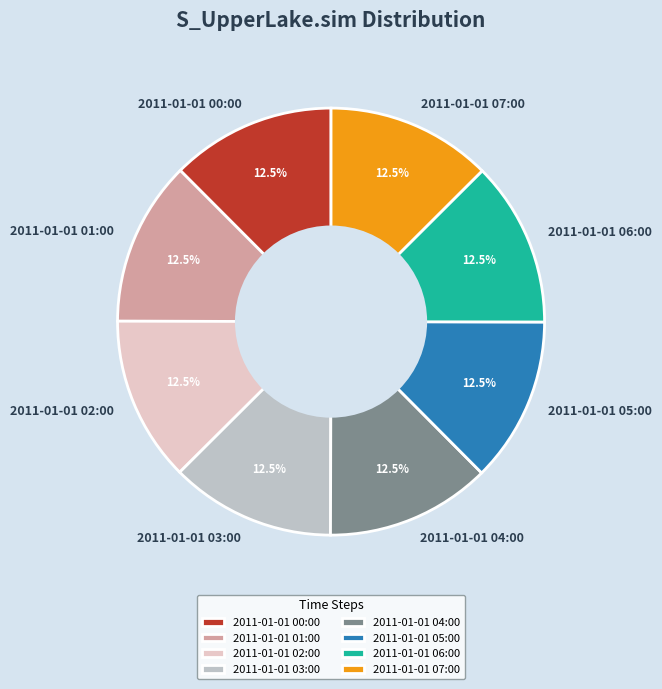

What is the ratio of the value at 2011-01-01 06:00 to the value at 2011-01-01 05:00?

1.0